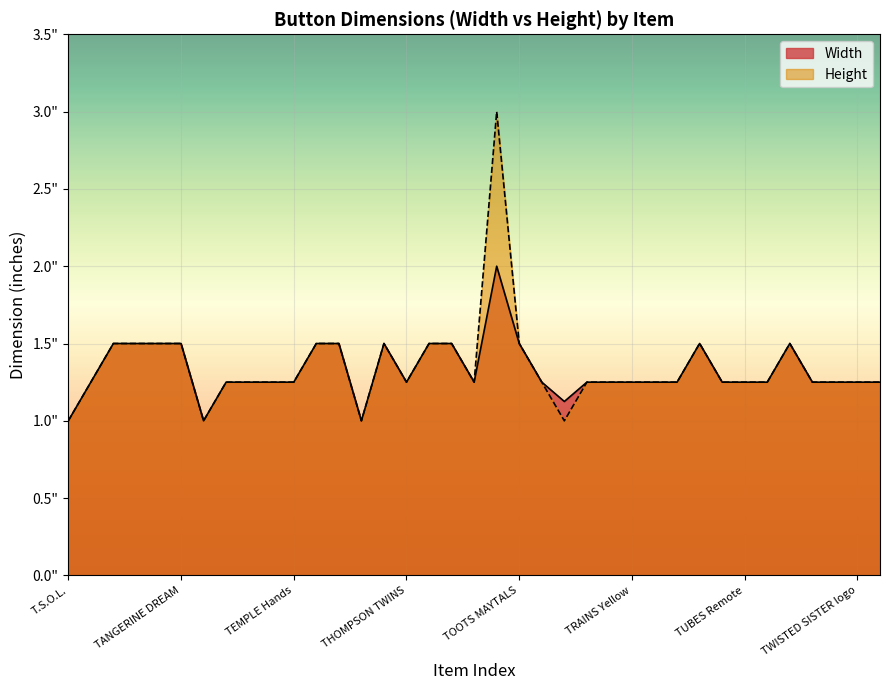

What are all the series names shown in the legend?

Width, Height